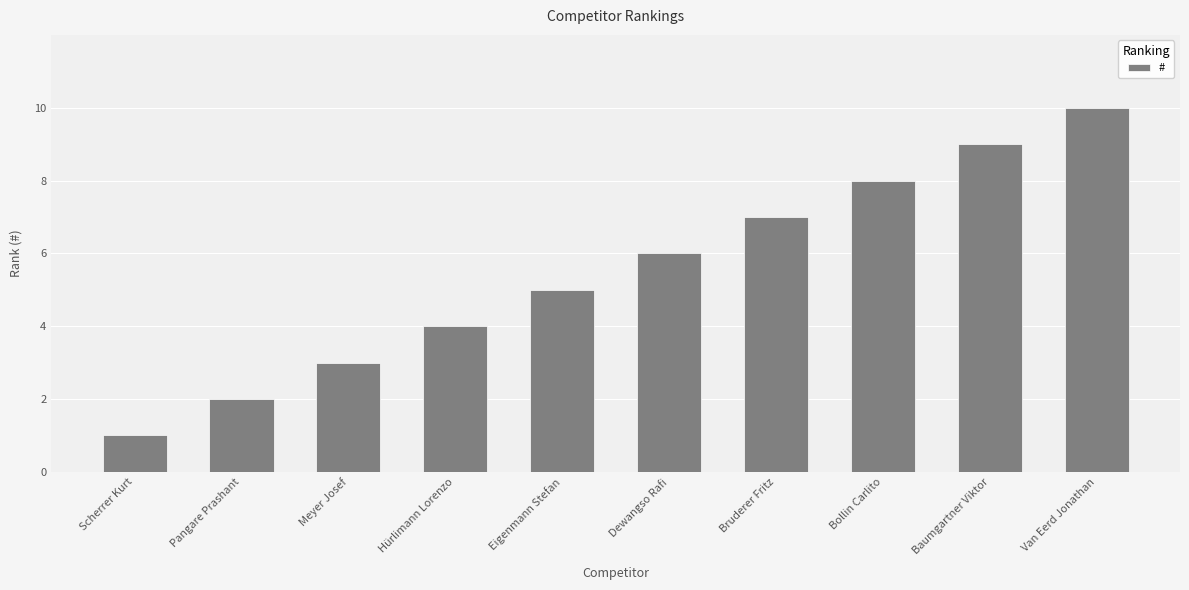

What is the label of the 6th bar from the left?

Dewangso Rafi